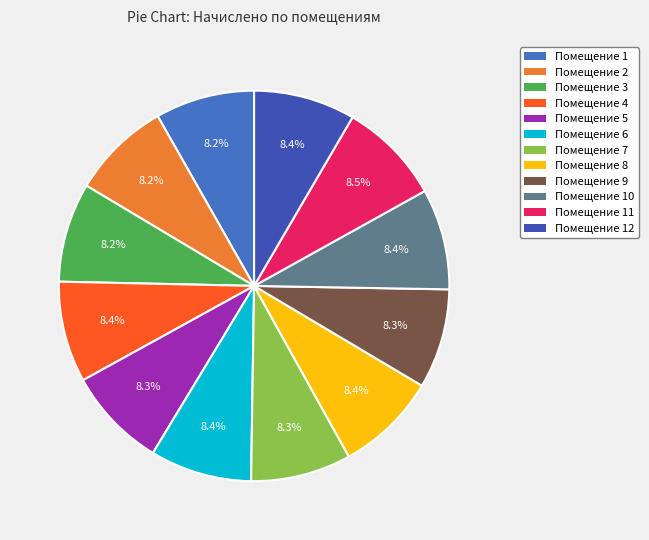

How many segments does this pie chart have?

12